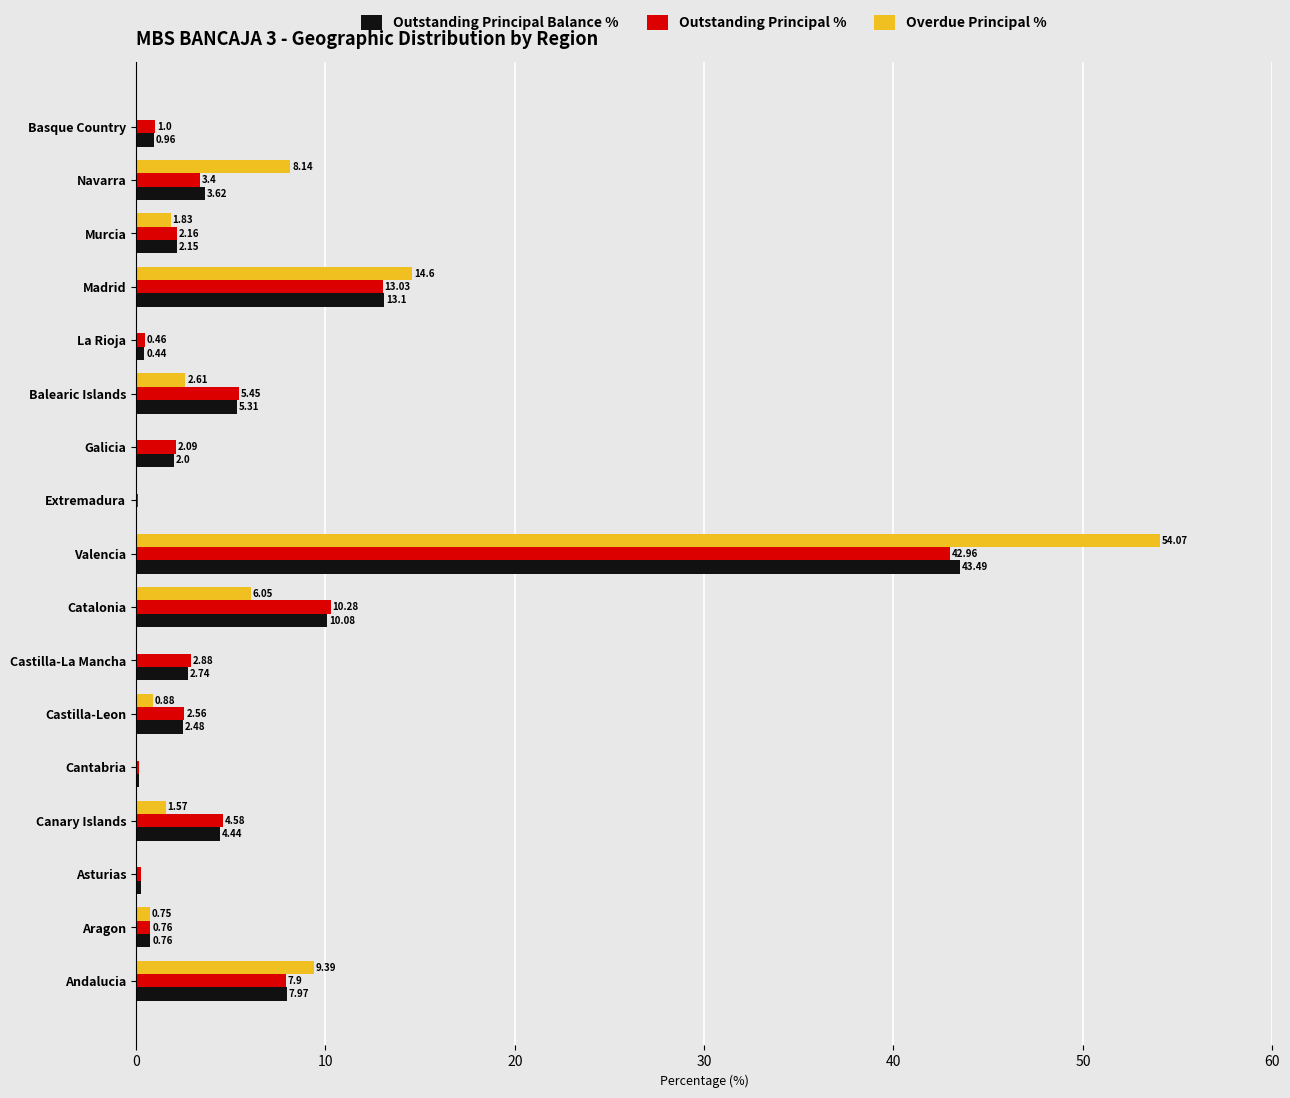

Between Cantabria and Valencia, which series saw the biggest shift?

Overdue Principal %